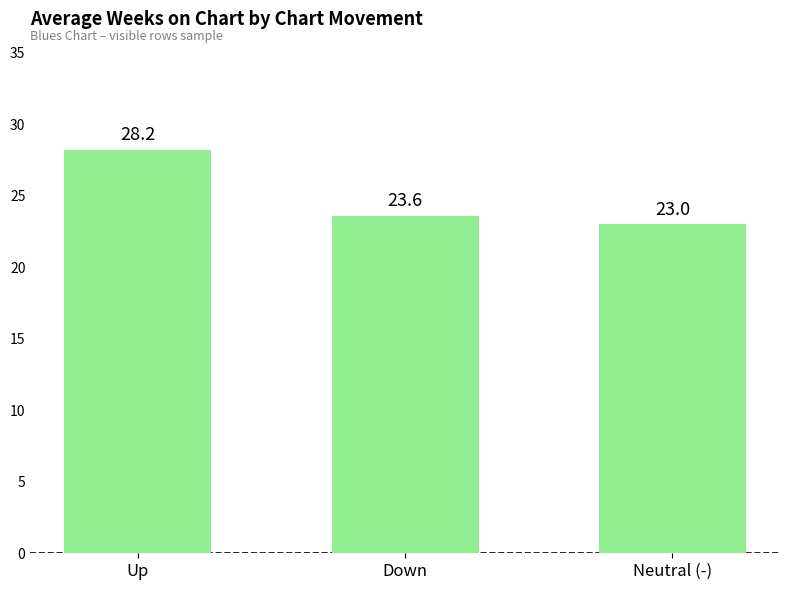

Are the bars horizontal?

No